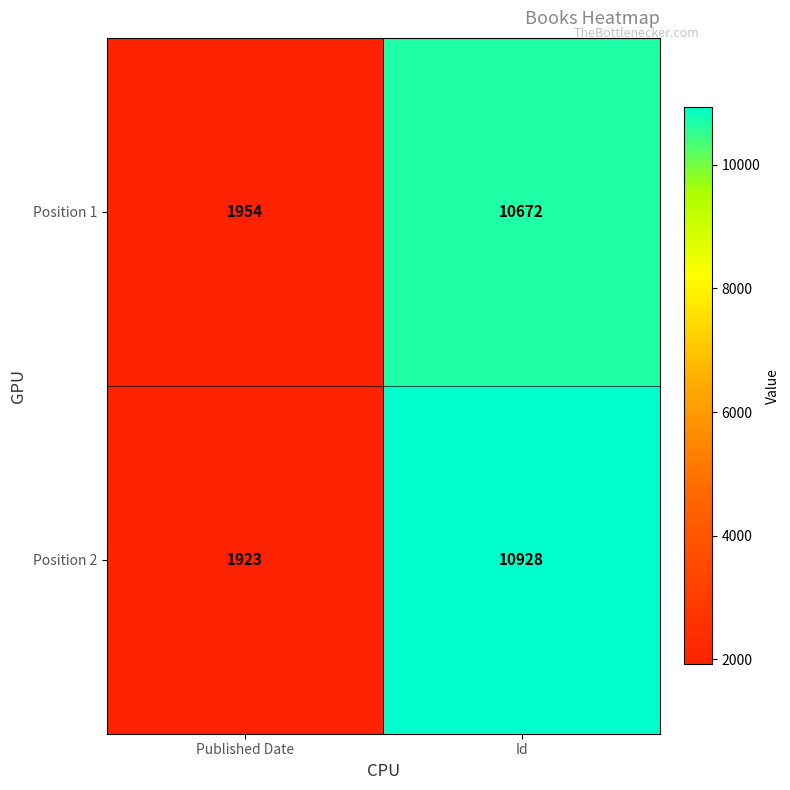

Between Published Date and Id, which series saw the biggest shift?

Position 2